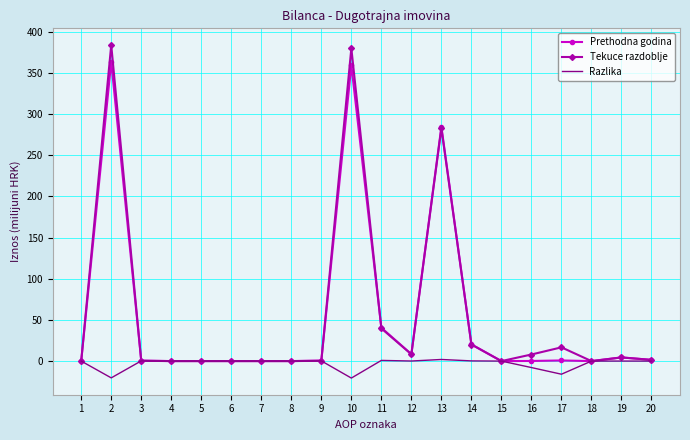

Where is Tekuce razdoblje nearest to the value 192?

13